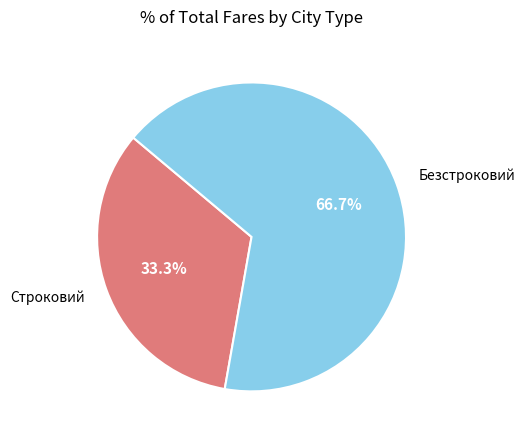

What percentage do Безстроковий and Строковий together represent?

100.0%